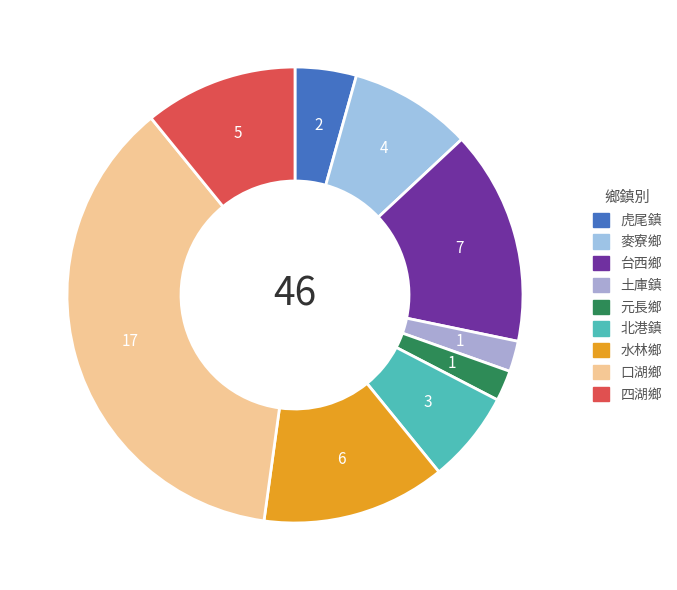

To the nearest percent, what is the combined percentage of 四湖鄉 and 水林鄉?

24%